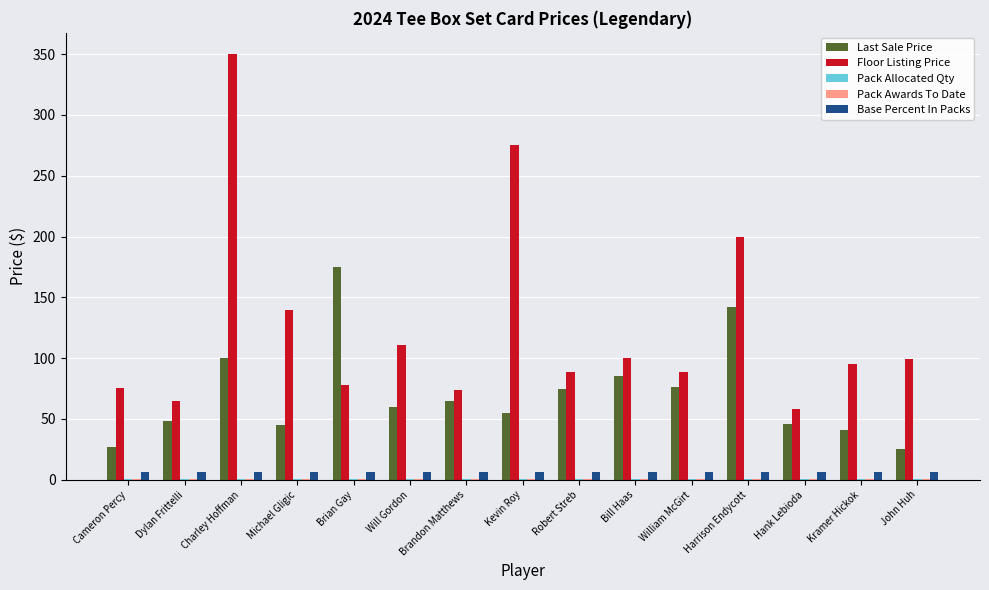

Is it true that Last Sale Price equals 43.5 at John Huh?

False